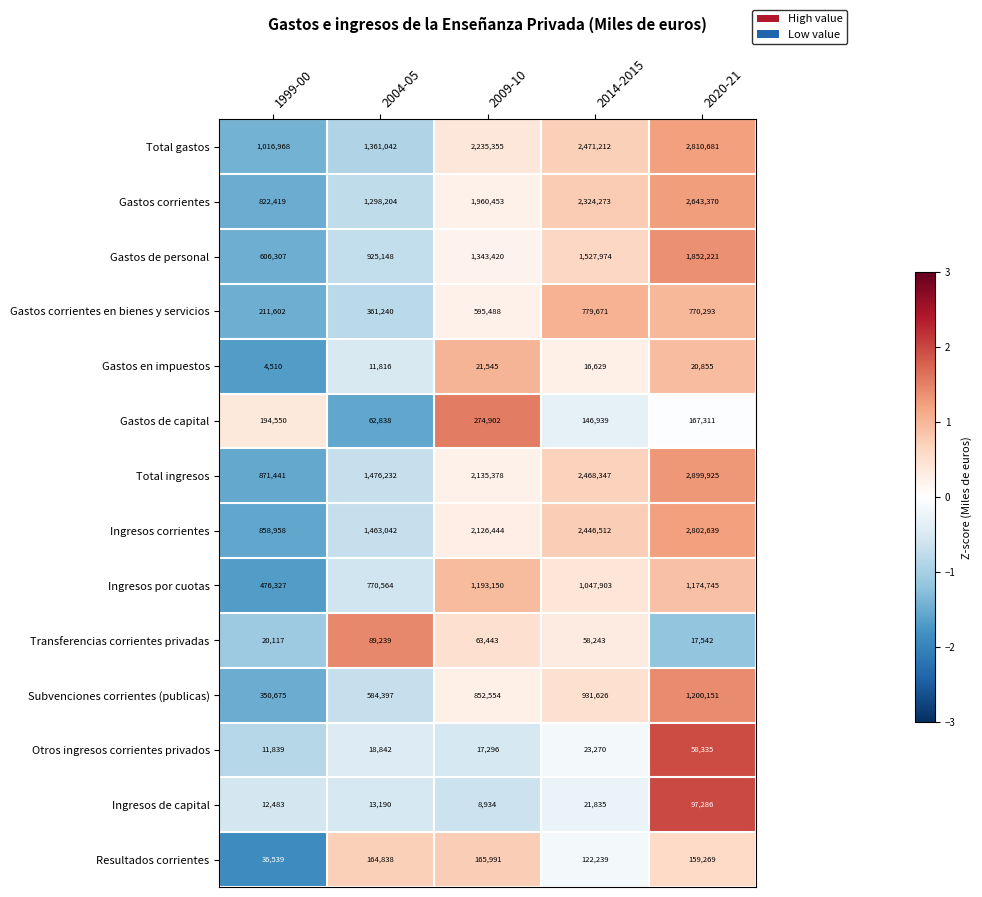

What is the total value across all series at 2020-21?

16674623